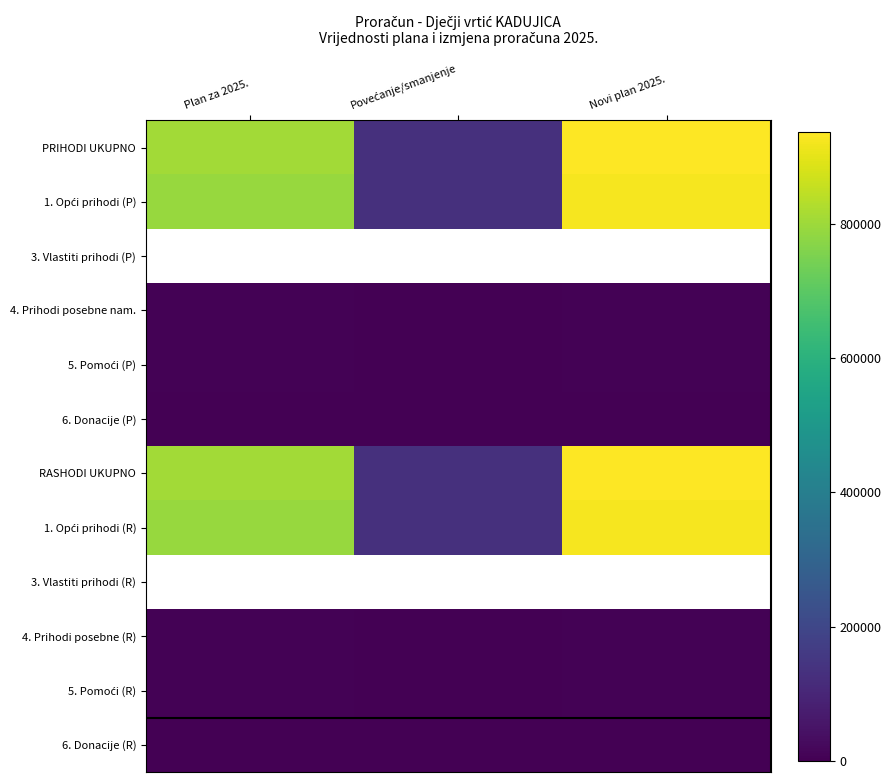

Which series has the largest total across all categories?

PRIHODI UKUPNO